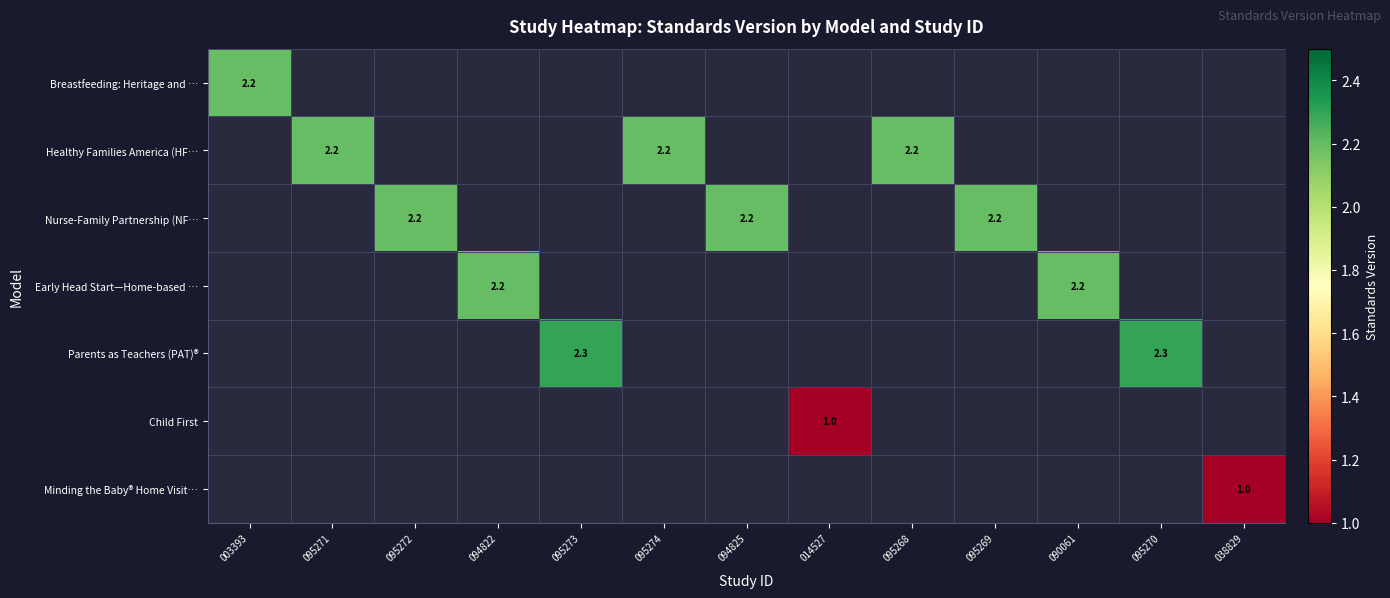

The value of Nurse-Family Partnership (NF… at 095272 is 2.2. True or false?

True